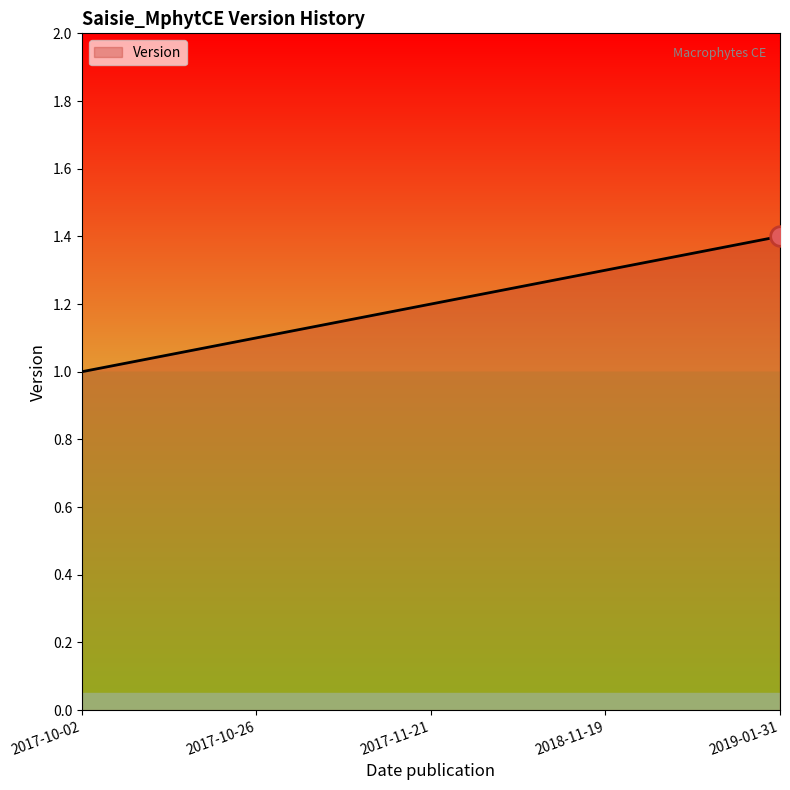

What is the change in value from 2017-10-02 to 2017-10-26?

+0.1